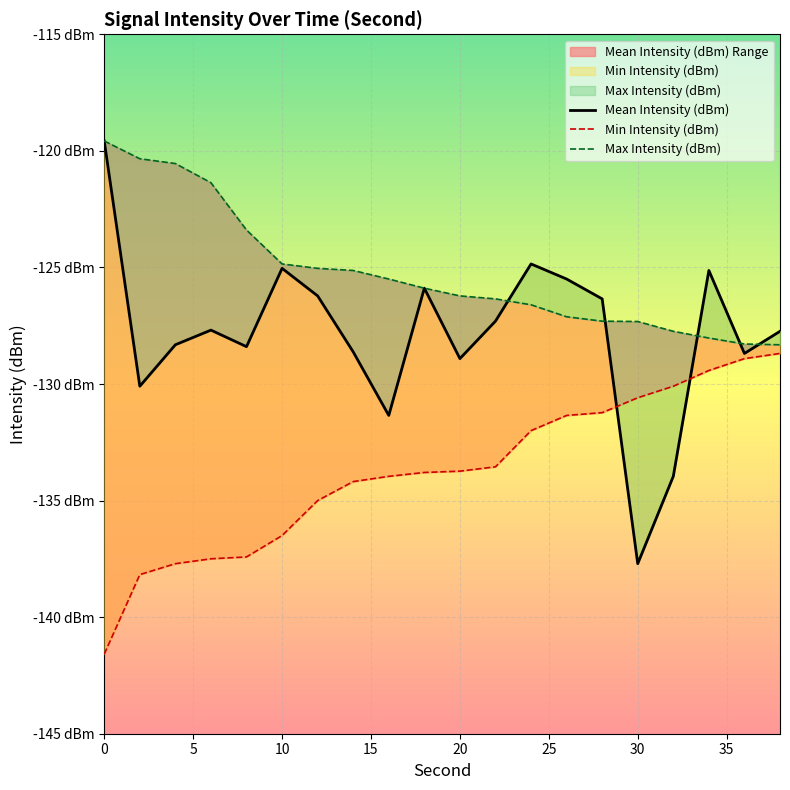

Is this an area chart (filled region under the line)?

No